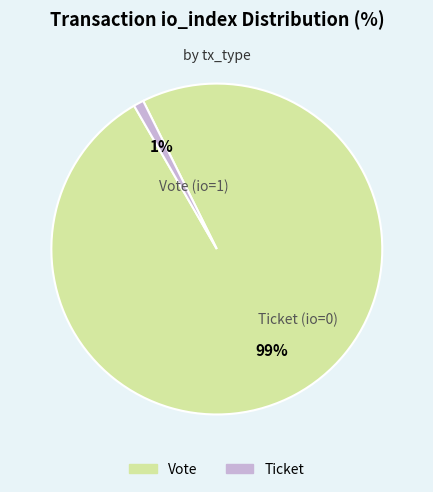

How many segments does this pie chart have?

2